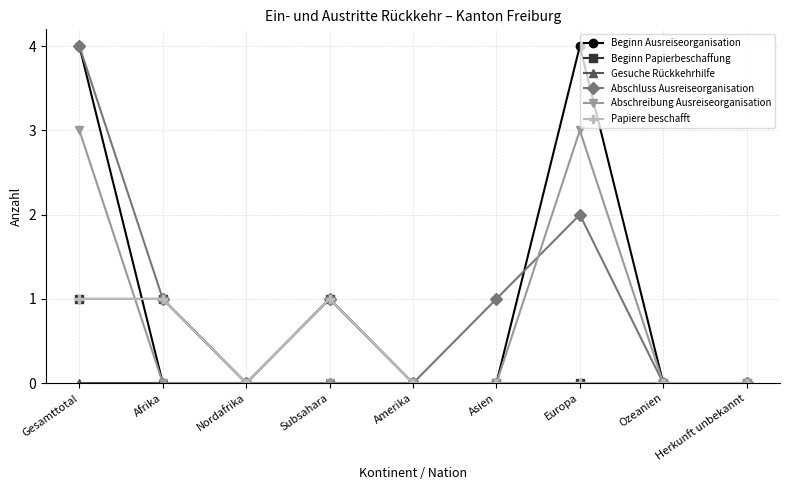

Does the chart have visible grid lines?

Yes